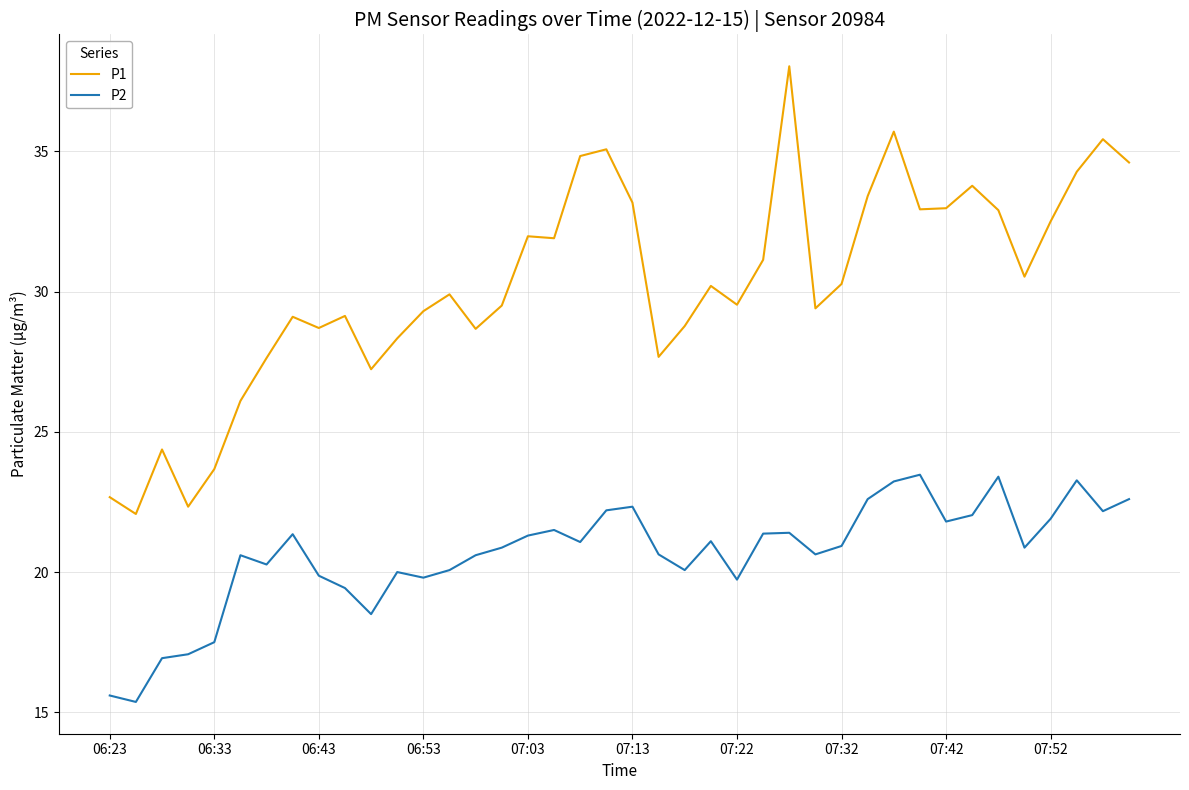

Which series has the widest spread of values?

P1